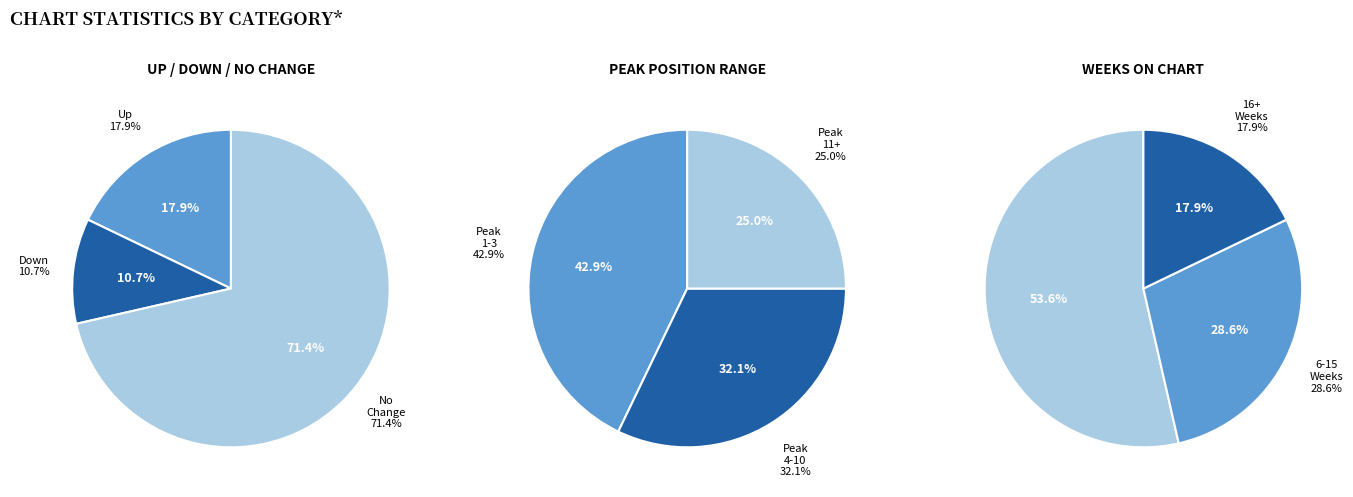

Is it true that up is 18% of the pie?

True